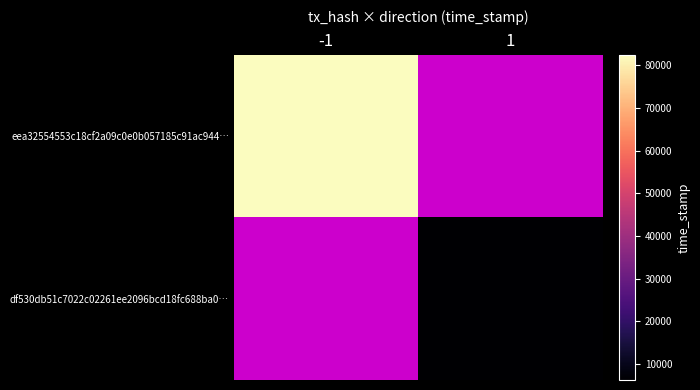

Which has a higher value, 1 or -1?

-1